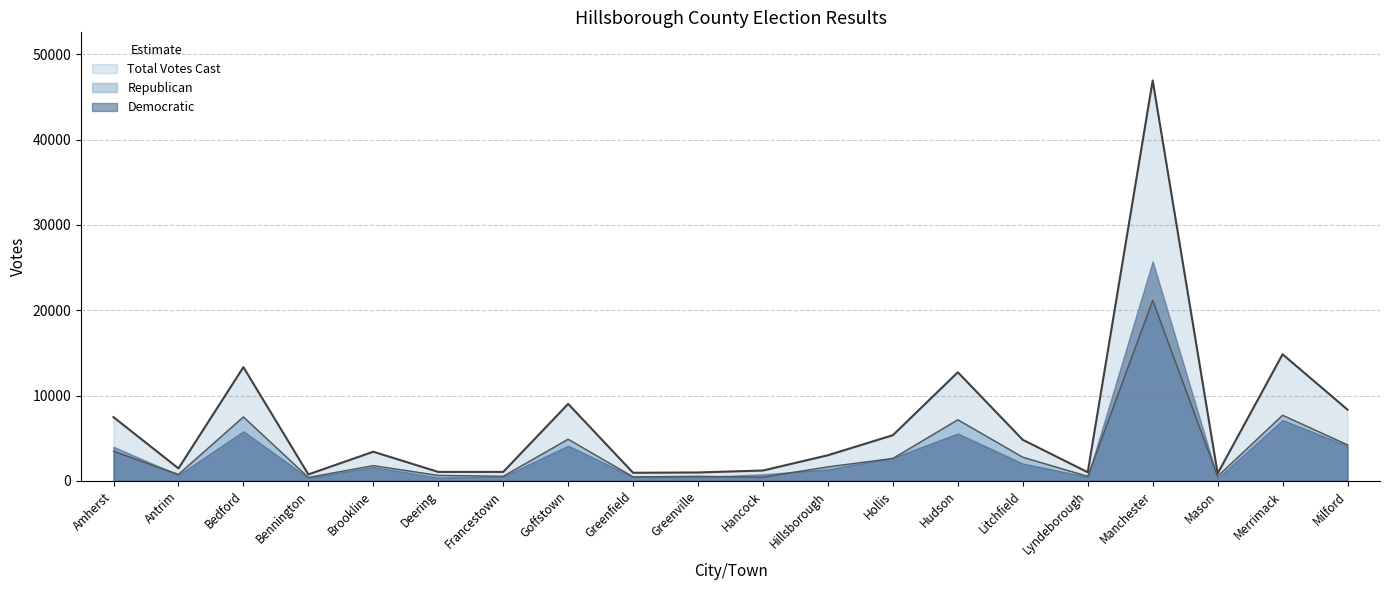

Which series has the largest range (max minus min)?

Total Votes Cast